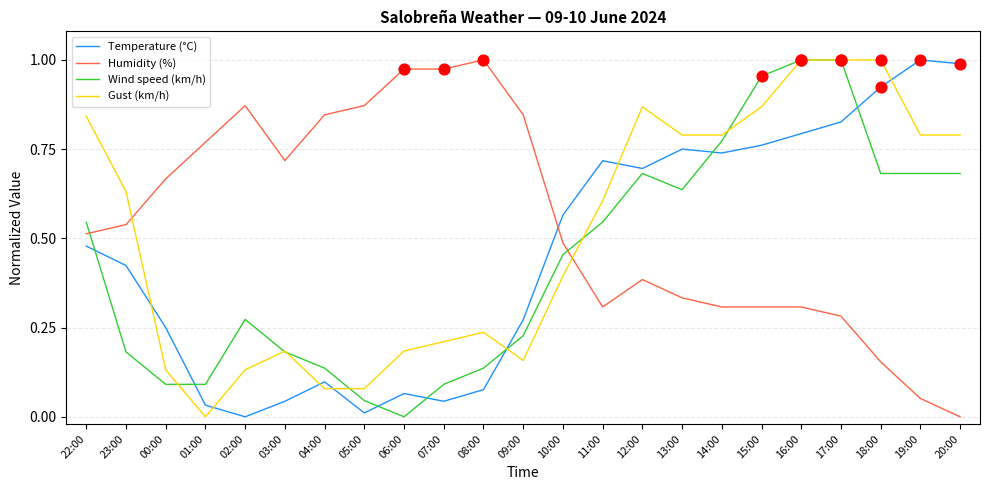

Is the value of Humidity (%) at 05:00 greater than the value of Wind speed (km/h) at 03:00?

Yes